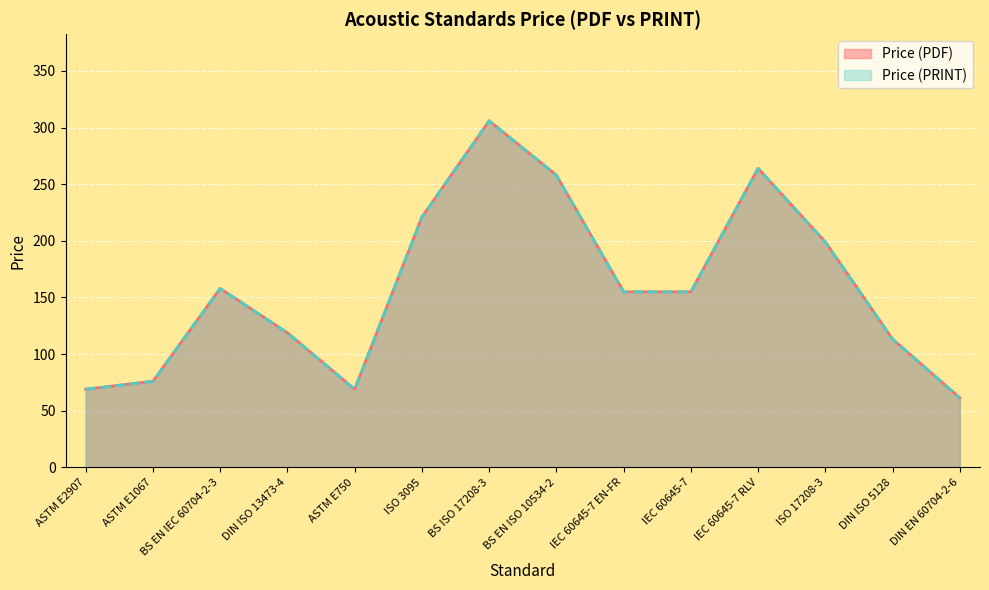

The value of Price (PDF) at DIN EN 60704-2-6 is 61.4. True or false?

True